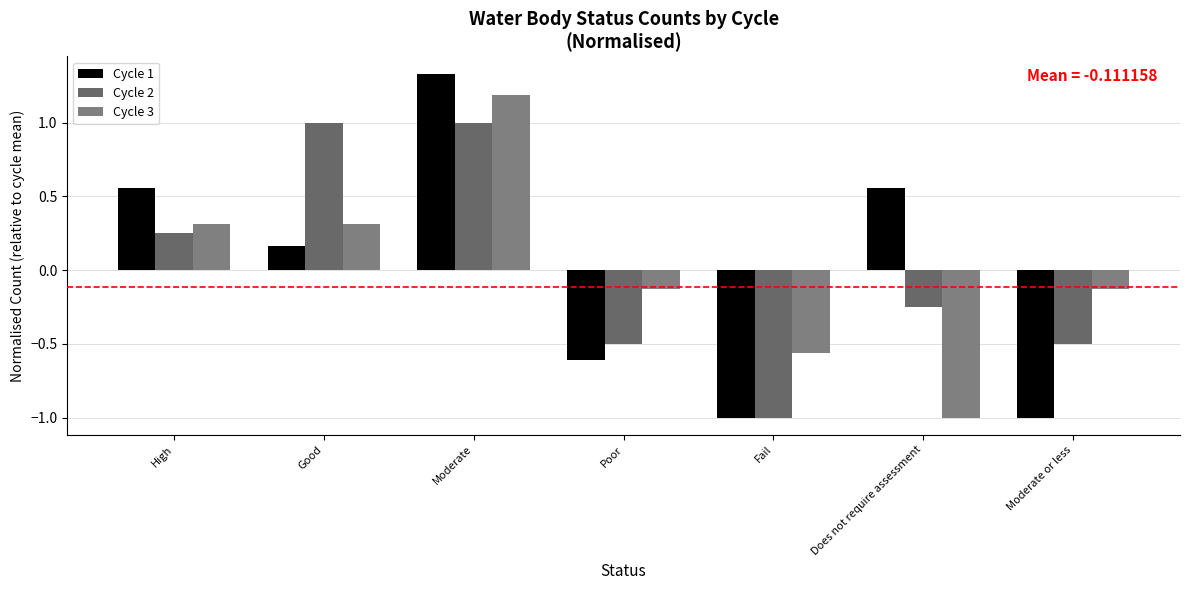

Where does the Cycle 3 series first go above 0?

High